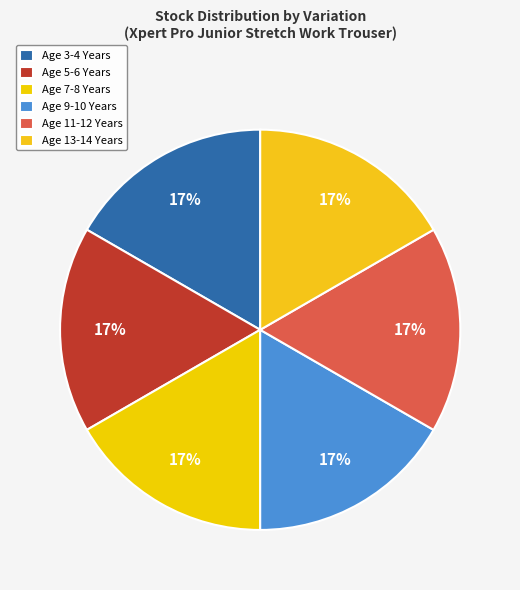

To the nearest percent, what is the average slice percentage?

17%